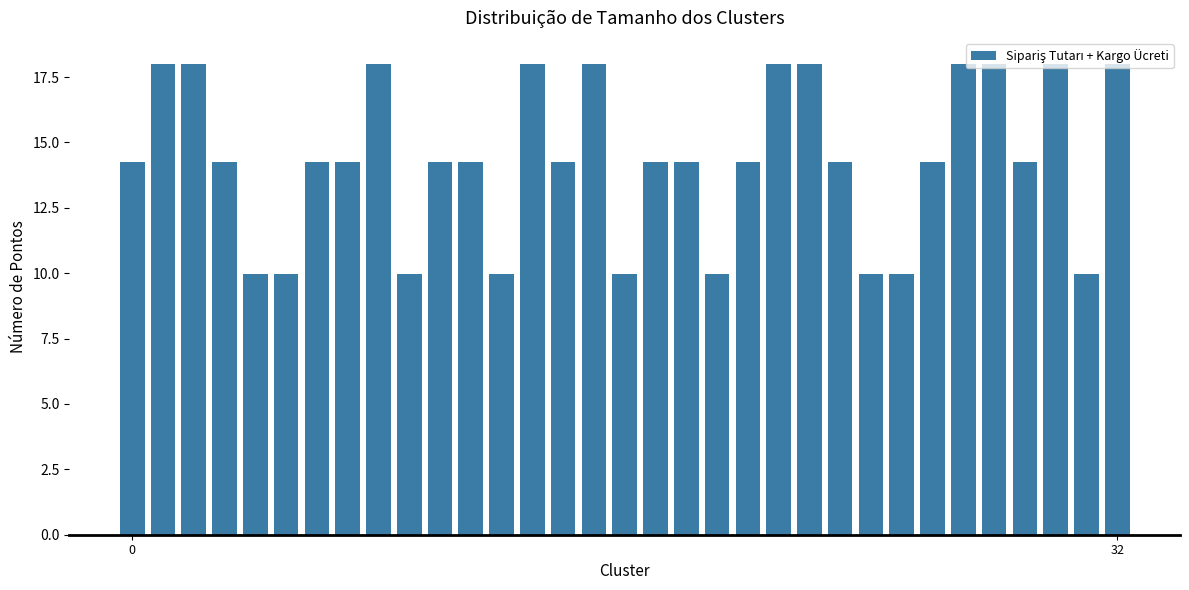

What is the minimum value shown in the chart?

10.0